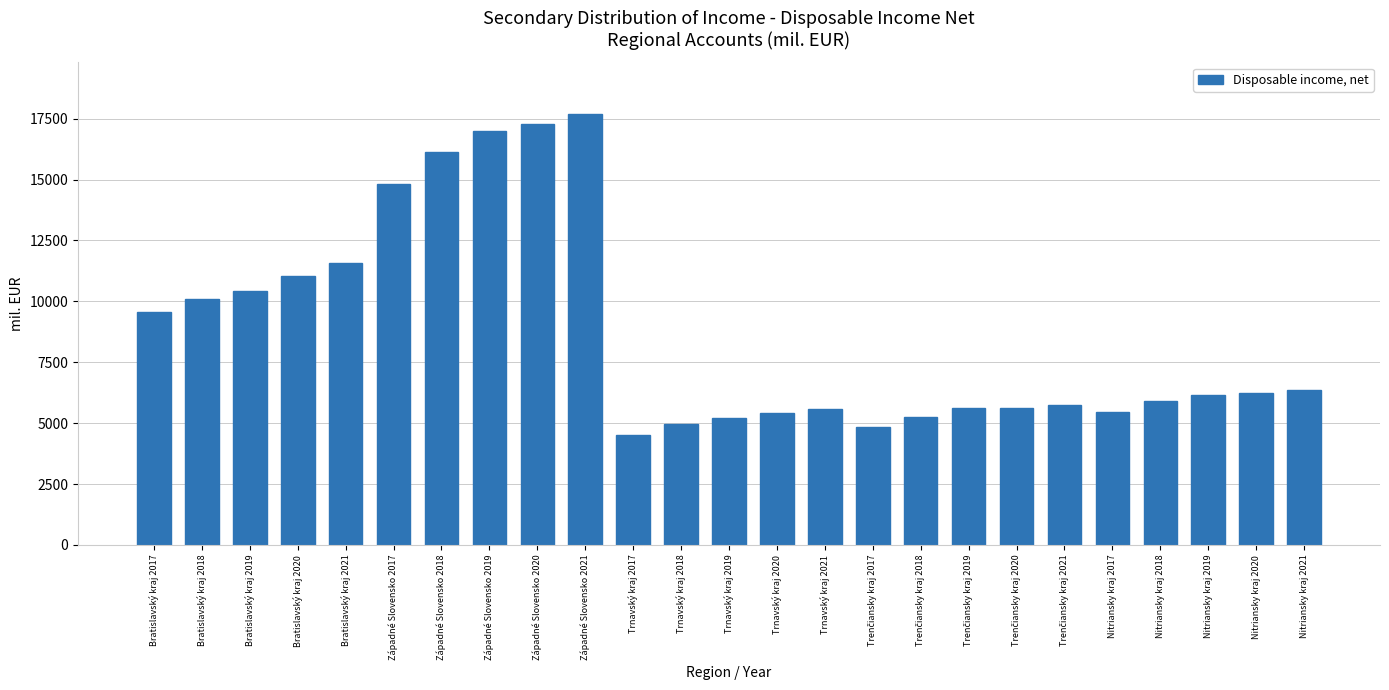

Where is the data nearest to the value 11111?

Bratislavský kraj 2020